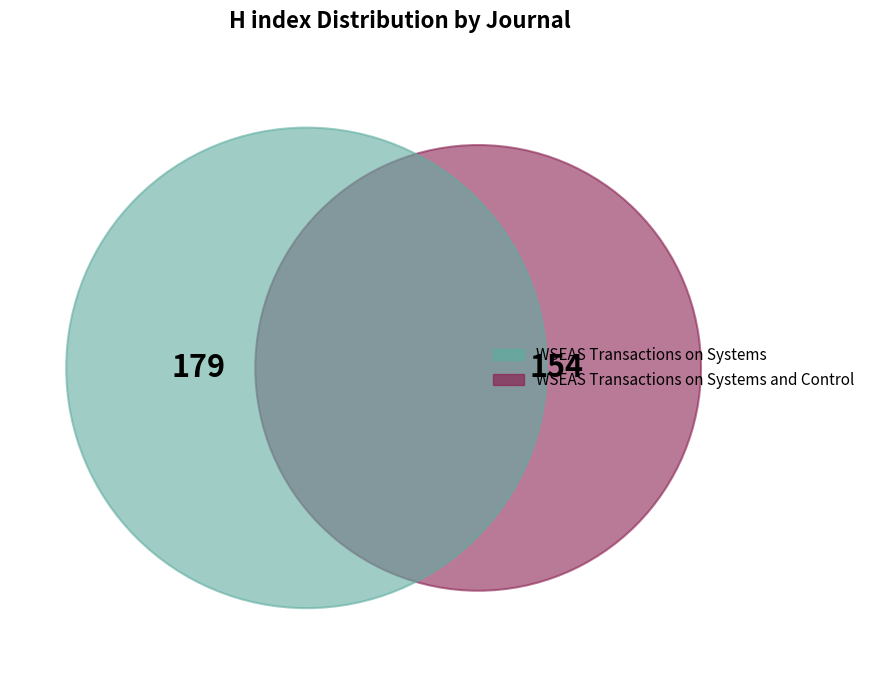

To the nearest percent, what is the difference between the WSEAS Transactions on Systems and WSEAS Transactions on Systems and Control slice percentages?

8%